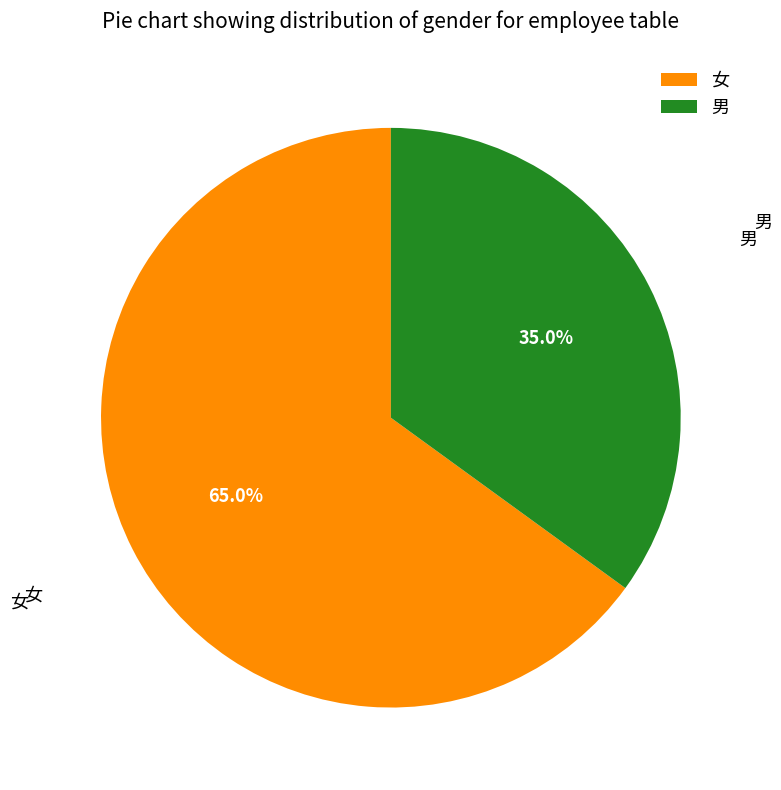

Is there any slice that represents more than half of the pie?

Yes